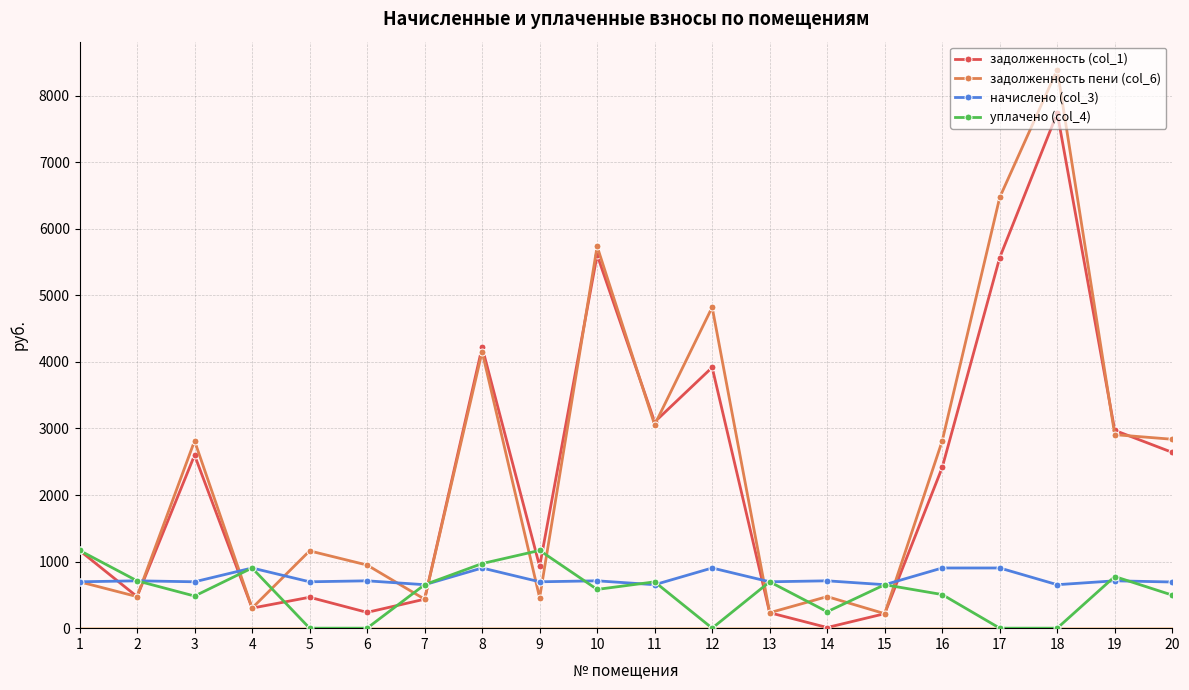

At which category does задолженность (col_1) reach its first local peak?

3